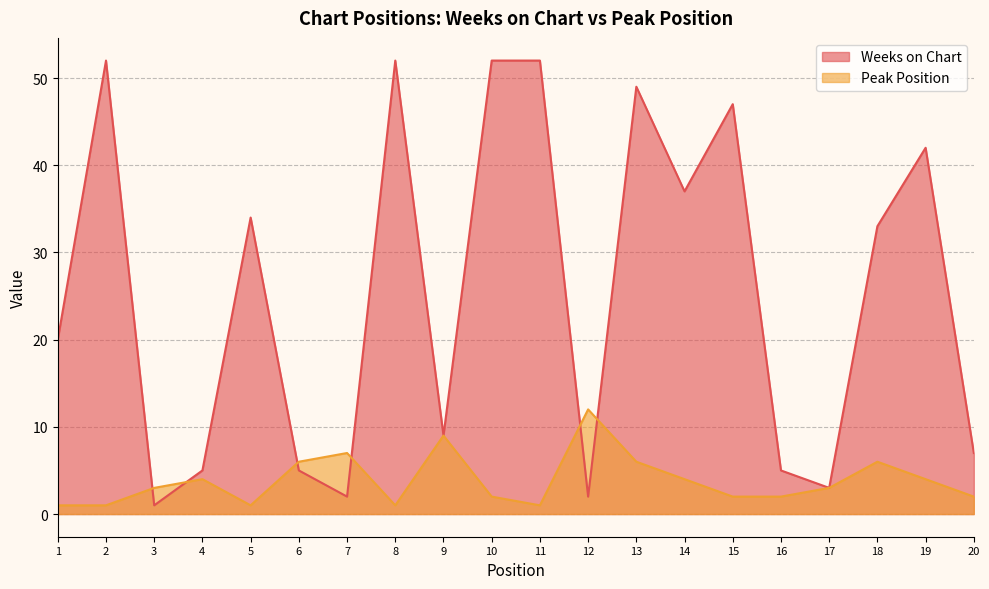

What is the total value across all series at 6?

11